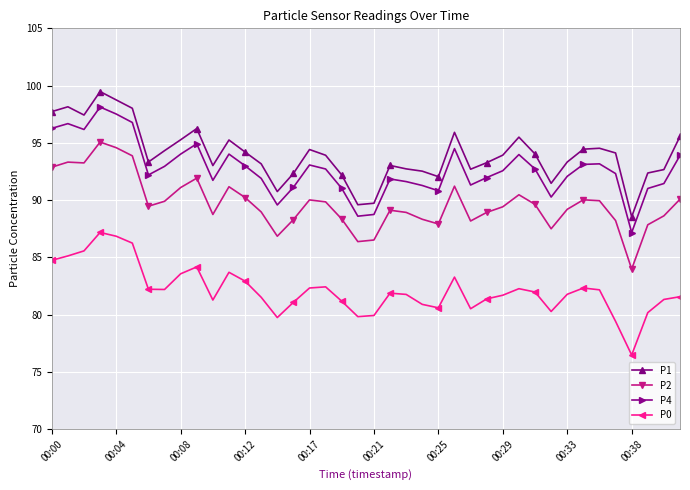

What is the maximum value shown in the chart?

99.5